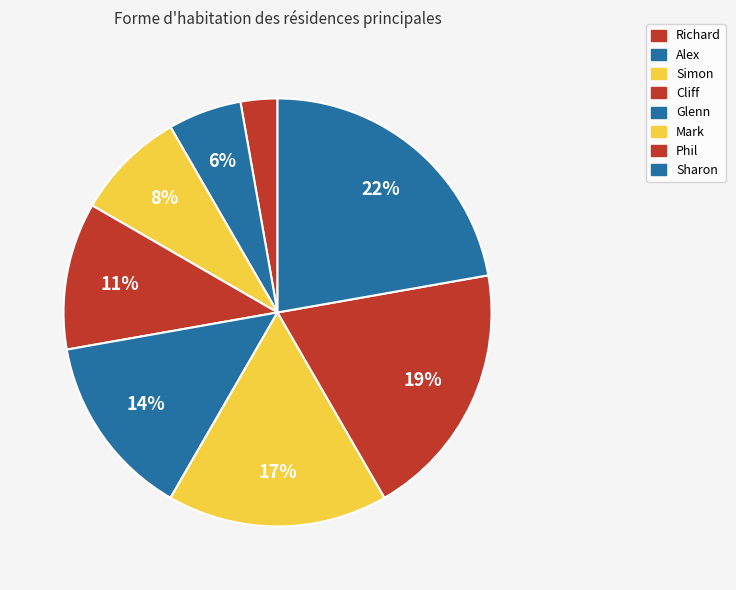

What percentage is the Cliff slice, to the nearest percent?

11%